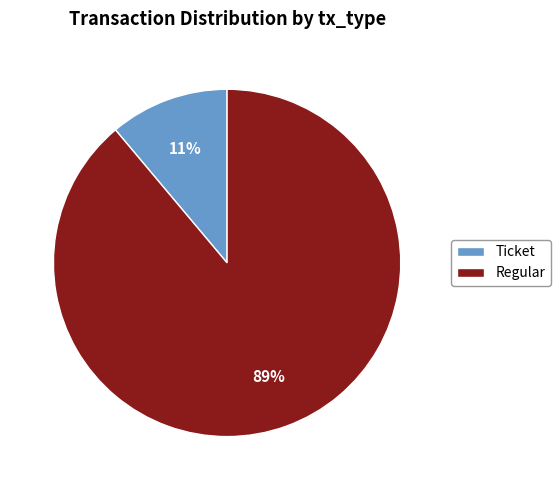

Does any single category account for the majority?

Yes